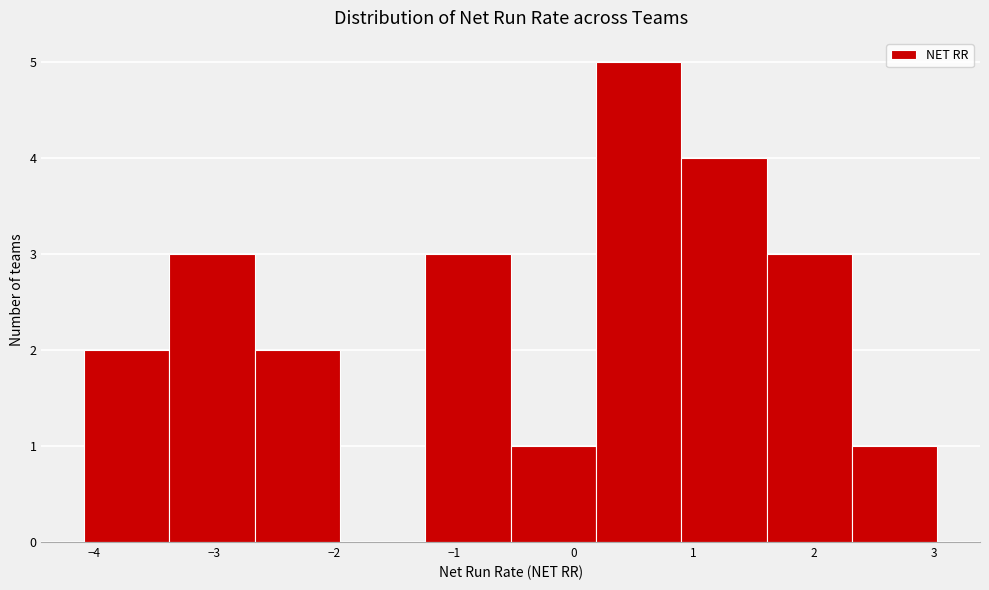

Reading left to right, list every bar in this chart as the range it spans on the x-axis followed by its height. Neither the bar edges nor the heights are printed on the chart, so give them approximately, as read against the axes.

-4.1 to -3.4: 2
-3.4 to -2.7: 3
-2.7 to -1.9: 2
-1.9 to -1.2: 0
-1.2 to -0.5: 3
-0.5 to 0.2: 1
0.2 to 0.9: 5
0.9 to 1.6: 4
1.6 to 2.3: 3
2.3 to 3.0: 1